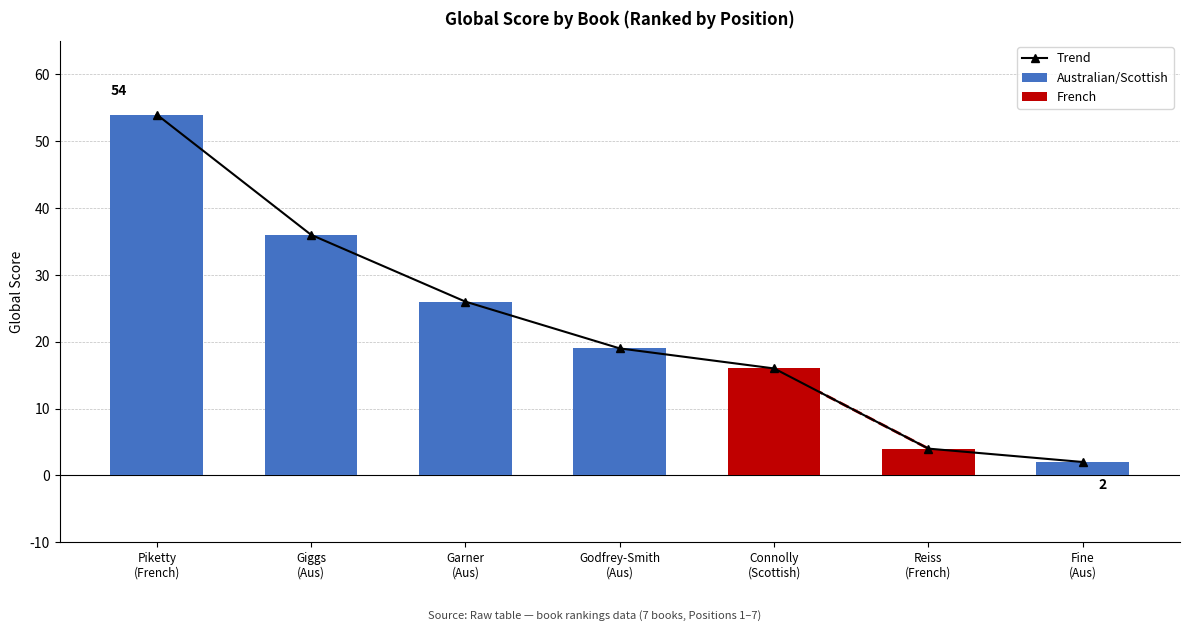

Rank the categories by value from highest to lowest.

Piketty
(French), Giggs
(Aus), Garner
(Aus), Godfrey-Smith
(Aus), Connolly
(Scottish), Reiss
(French), Fine
(Aus)